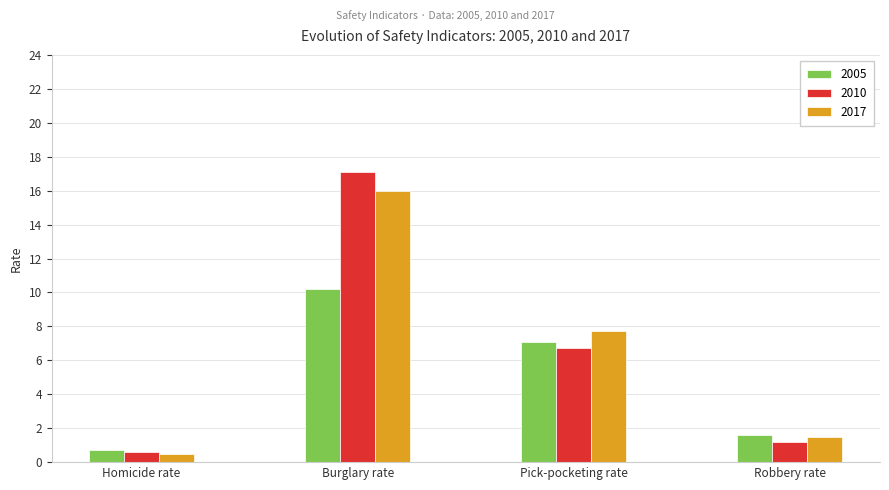

What is the label of the 4th bar from the right?

Homicide rate